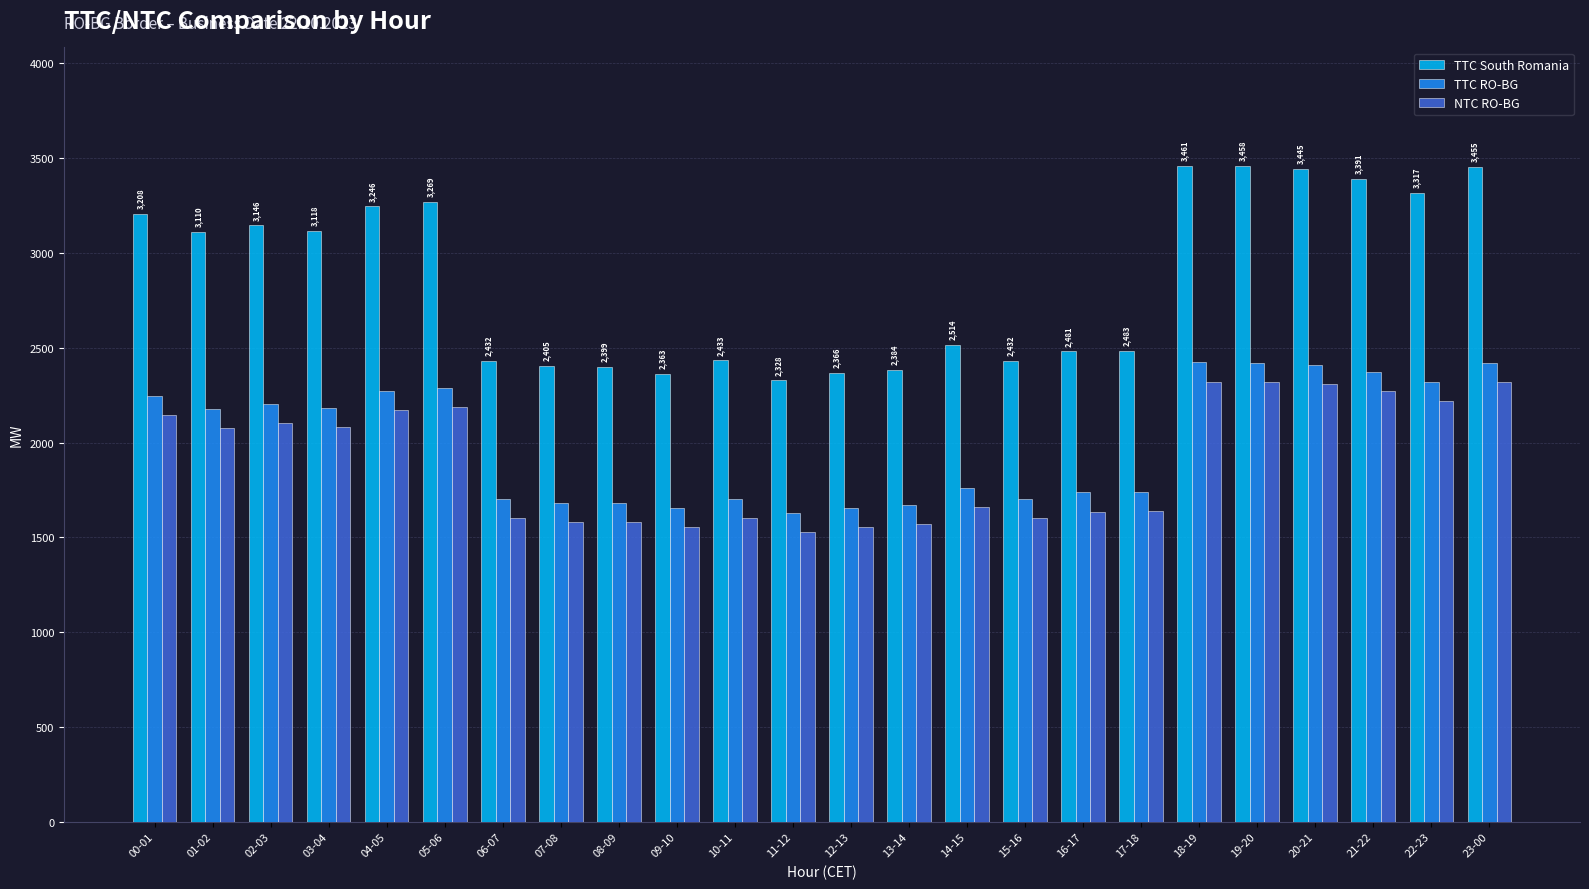

What is the sum of all TTC South Romania values?

68644